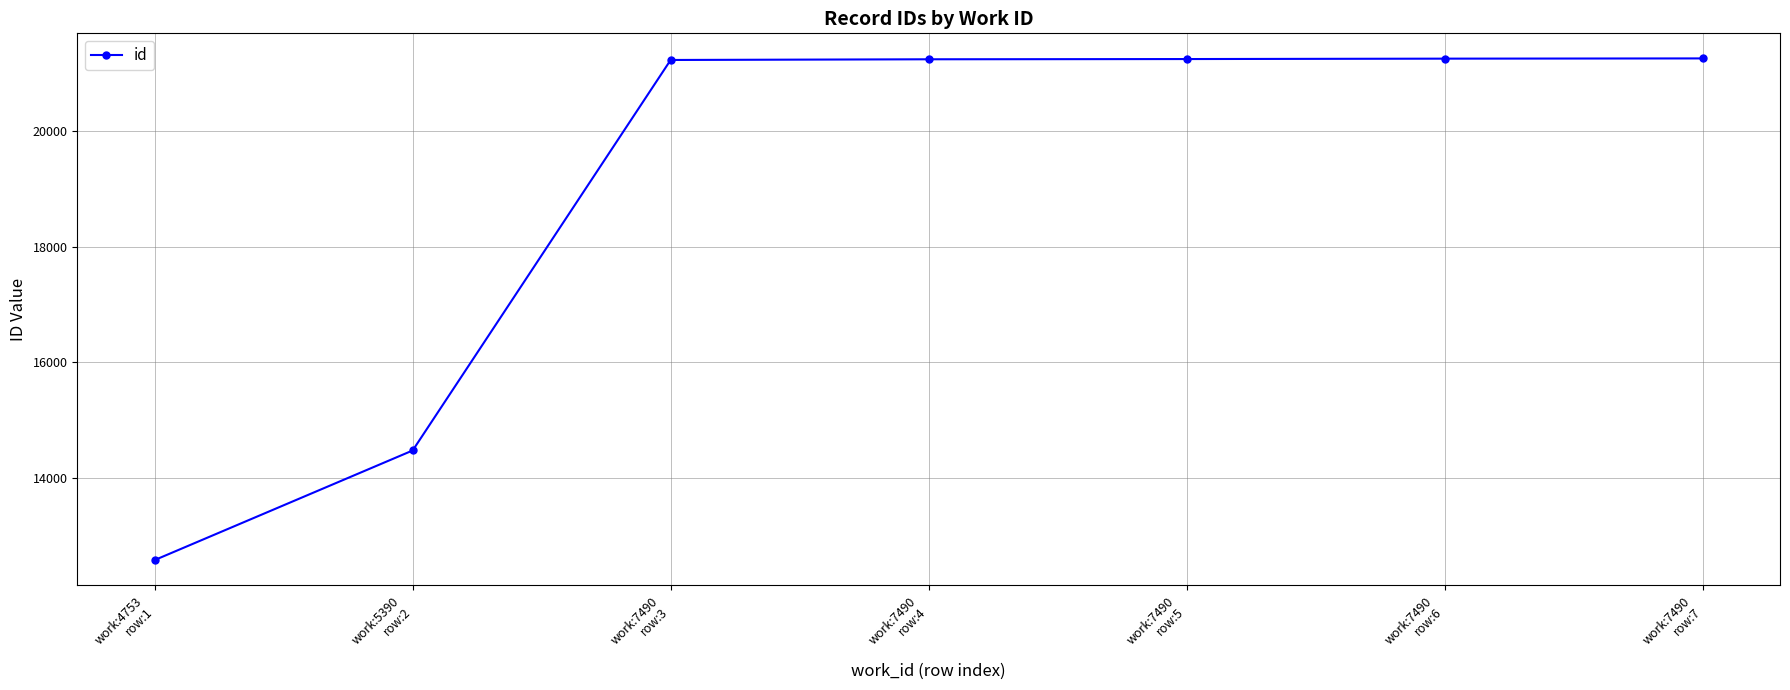

The value at work:7490
row:4 is 4816. True or false?

False